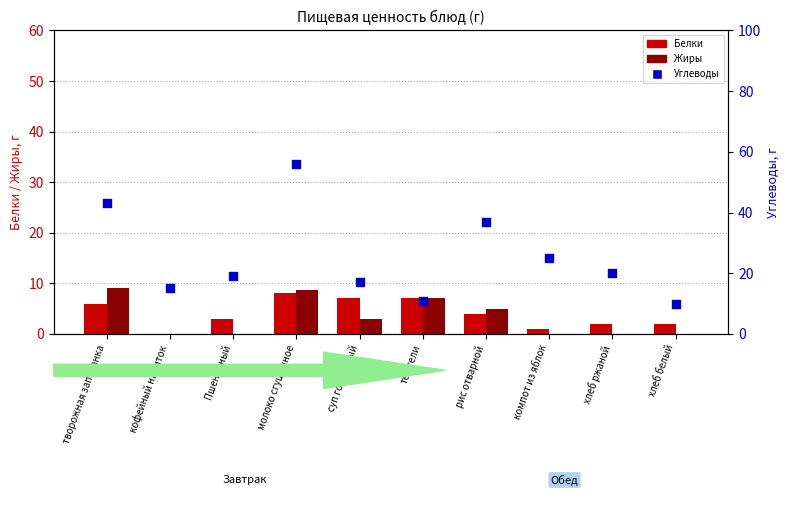

At which category is the sum across all series the highest?

молоко сгущенное